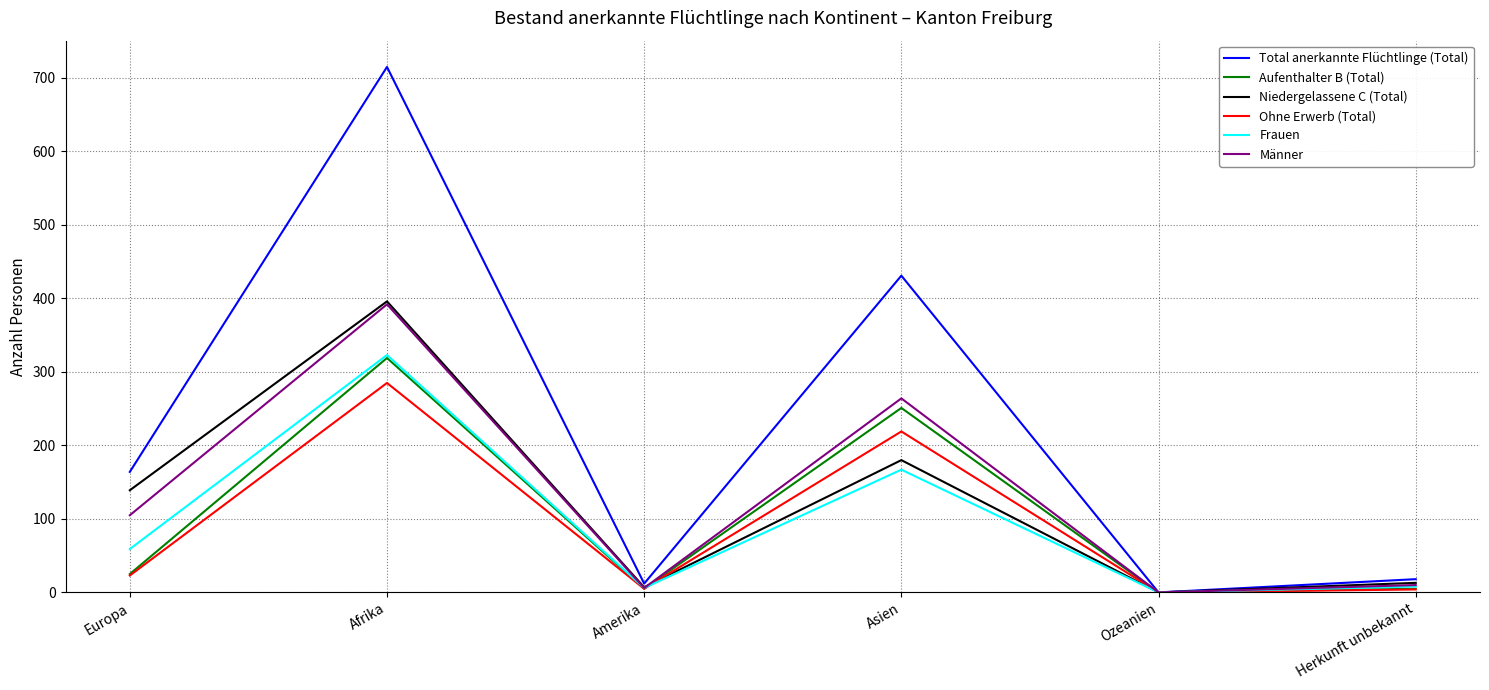

At which label is Niedergelassene C (Total) closest to 198?

Asien